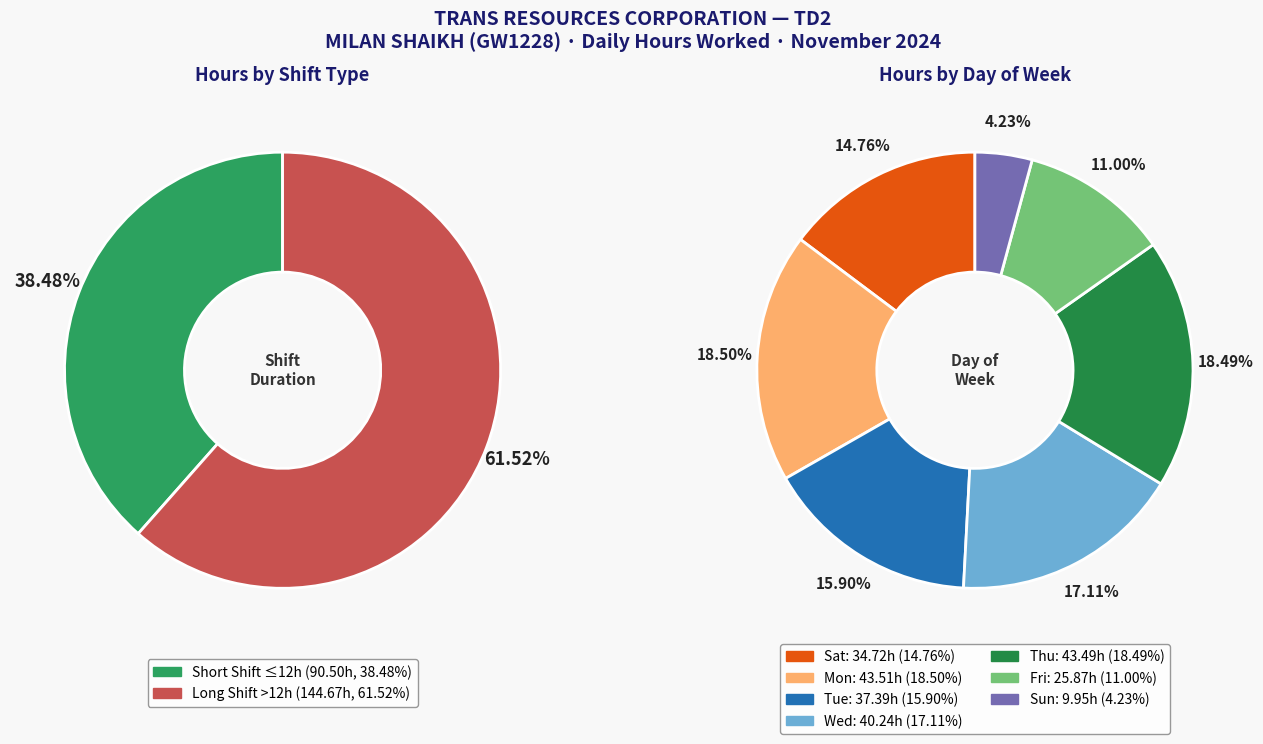

Does any single category account for the majority?

No